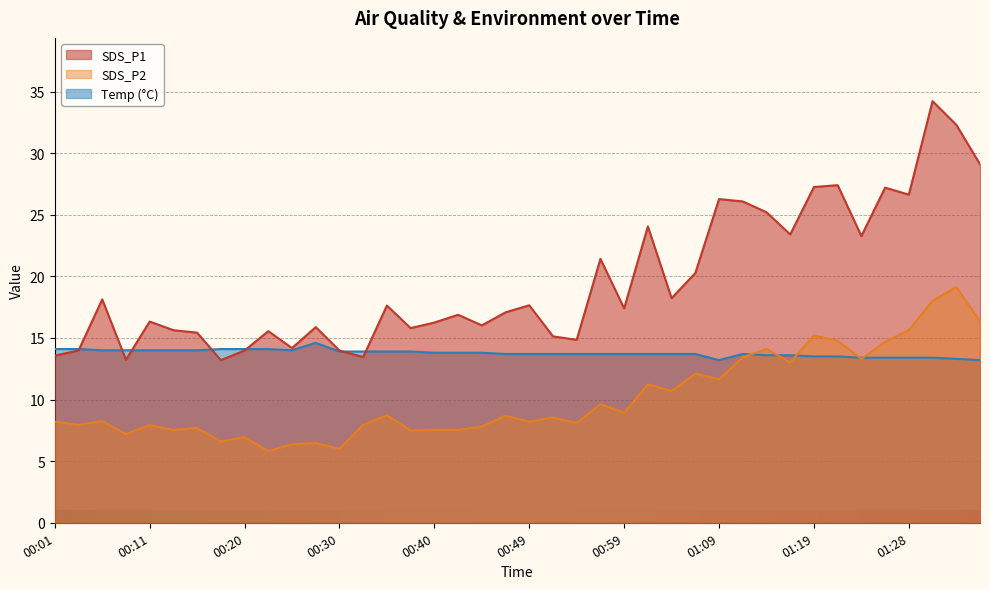

What is the difference between the maximum and second lowest values in the SDS_P1 series?

21.0